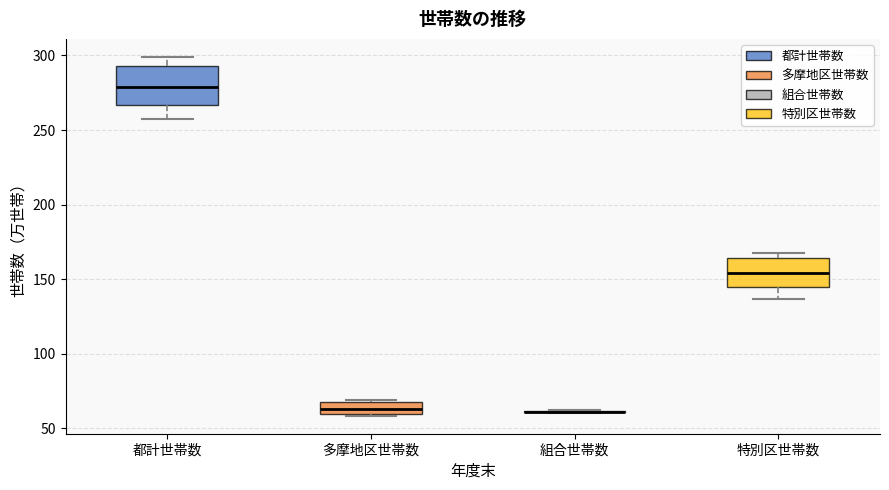

Reading left to right, read every box against the y-axis: the position of its median line, the range the box covers, and the ends of its whiskers. The values are not printed on the chart, so give them approximately, as read against the axis.

都計世帯数: median 280, box 265 to 295, whiskers 260 to 300
多摩地区世帯数: median 65 (inside the box), box 60 to 65, whiskers 60 to 70
組合世帯数: box collapsed to a line at 60, whiskers 60 to 60
特別区世帯数: median 155, box 145 to 165, whiskers 135 to 170